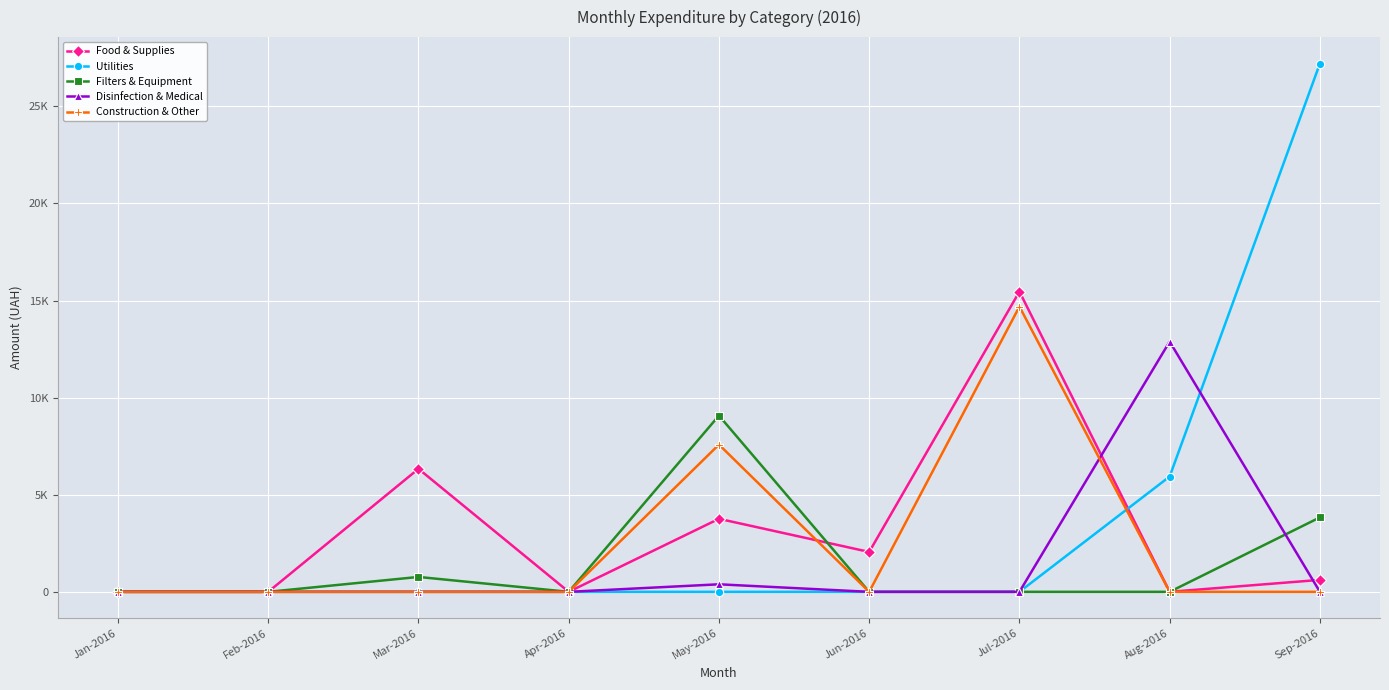

What is the sum of the Construction & Other values at Apr-2016 and May-2016?

7582.5